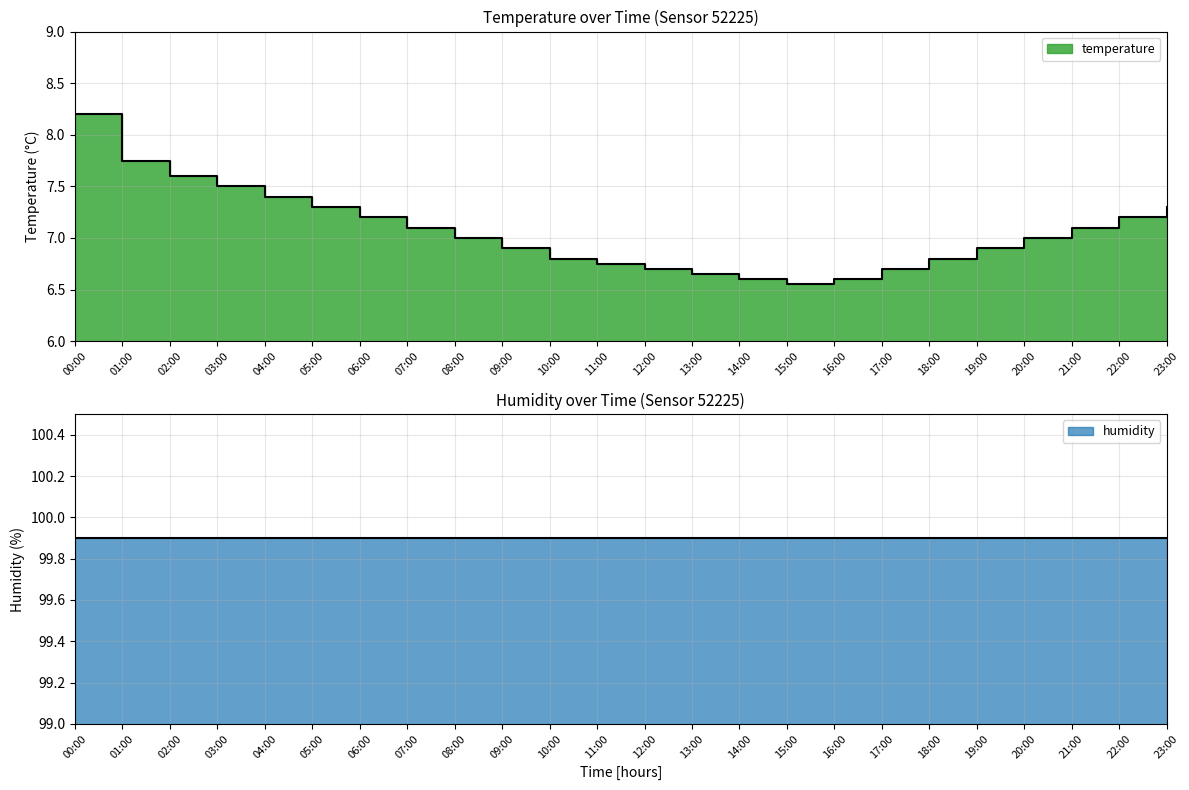

How many data points are less than 7?

11